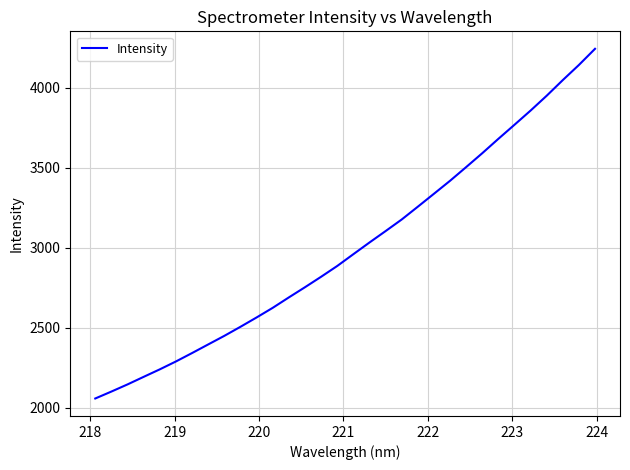

What is the sum of all values?

96137.1